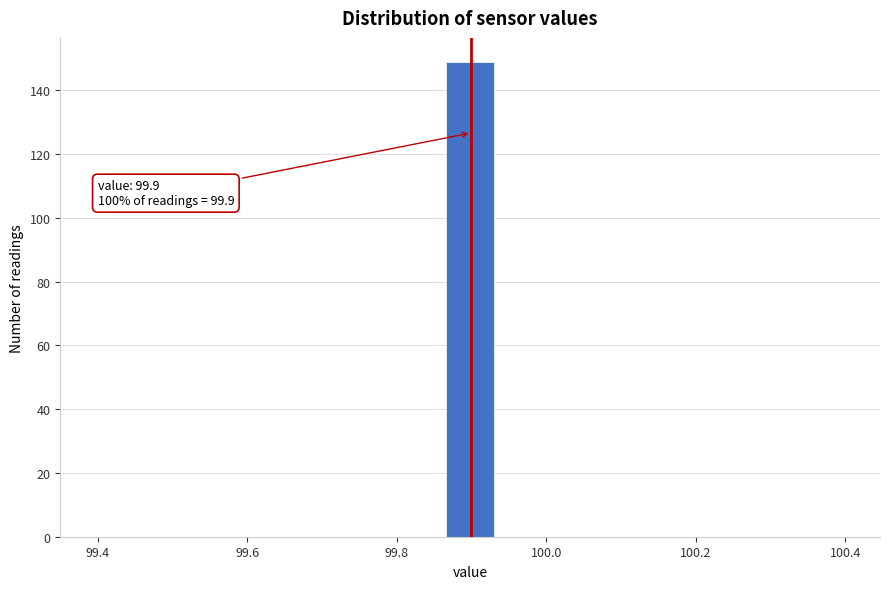

Around what value on the x-axis is the tallest bar? Give the approximate position of its centre, as read against the axis.

99.90